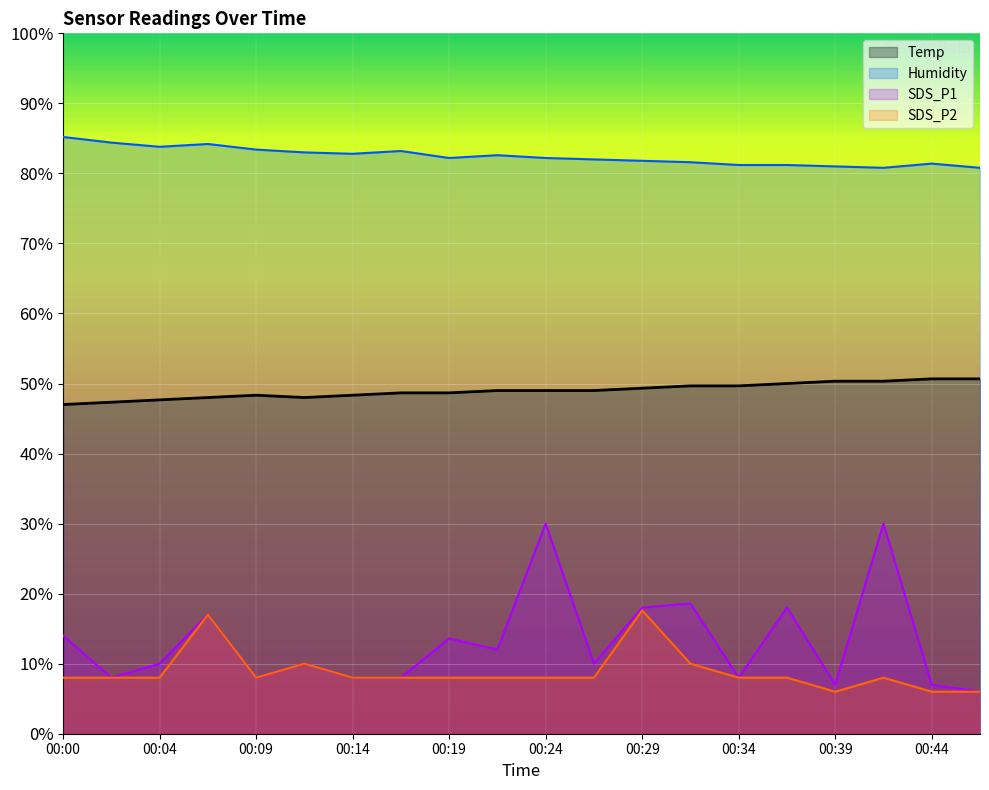

What is the spread (max minus min) of values at 00:36?

73.2